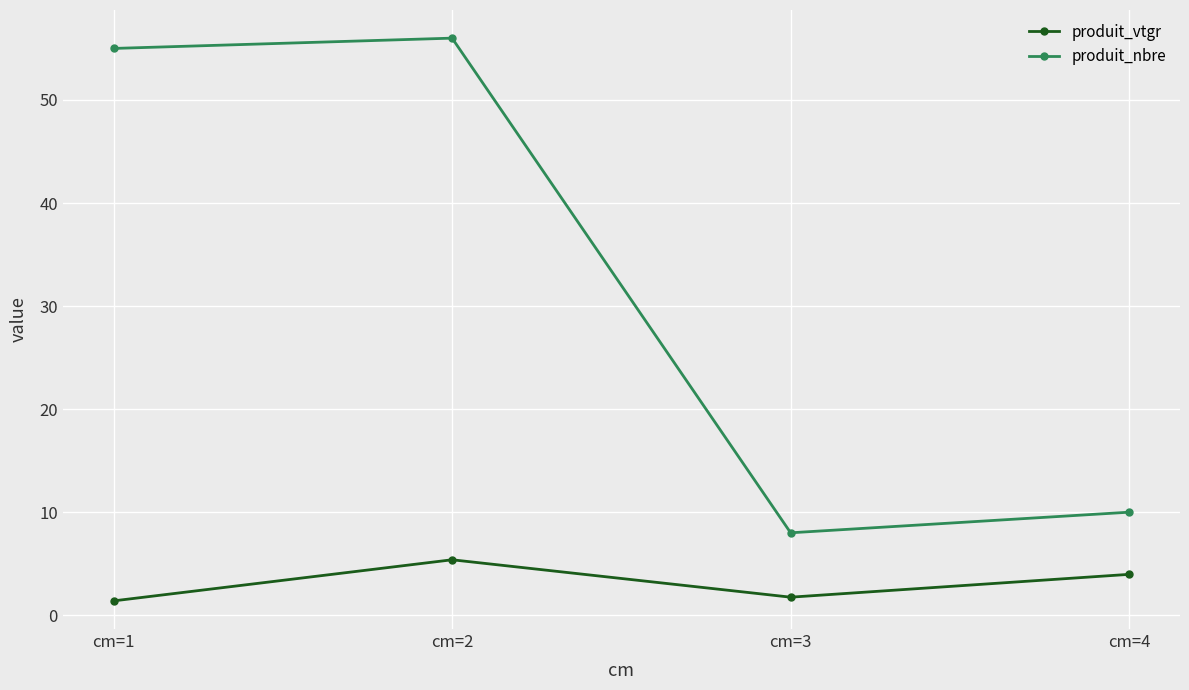

How many interior local peaks does the produit_nbre series have?

1